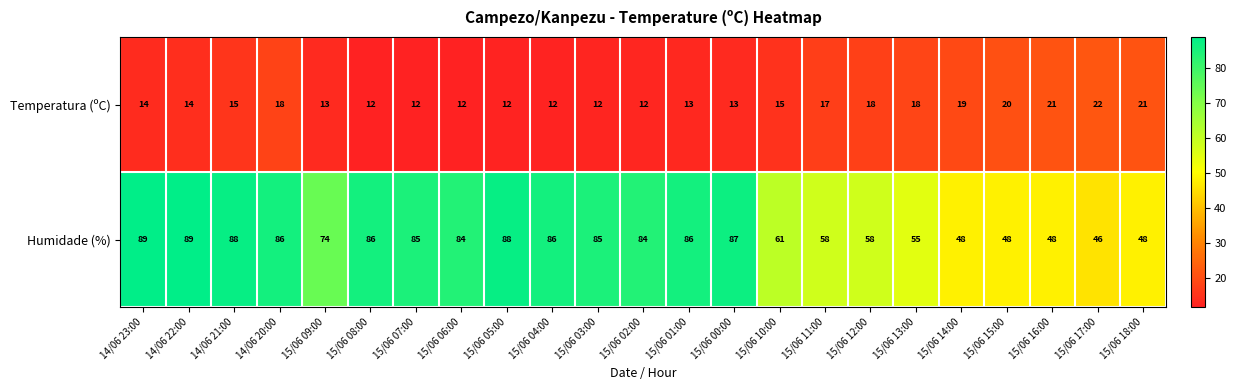

Count the Temperatura (ºC) values in the range 12 to 18.

18